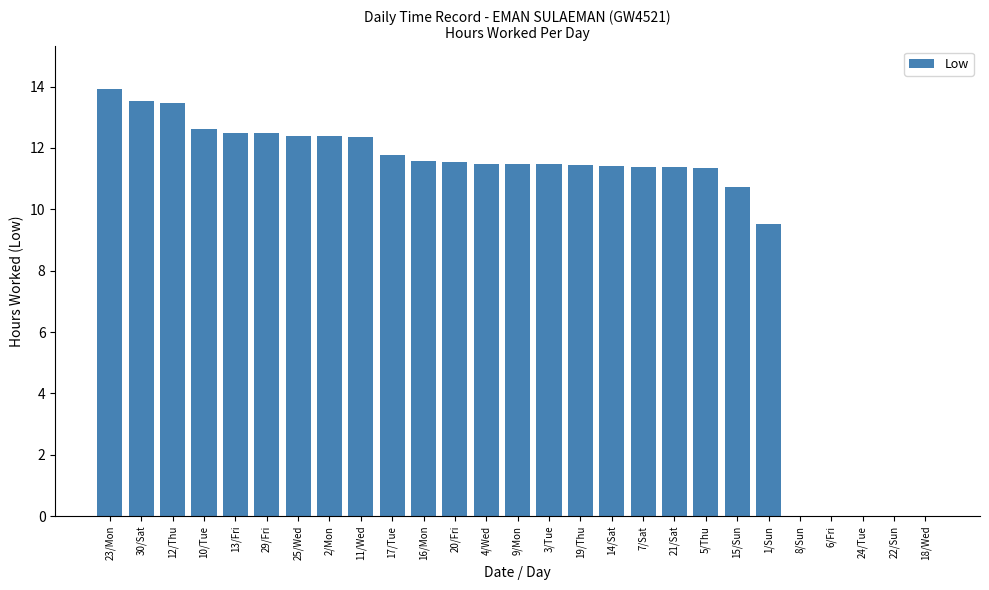

Between 6/Fri and 5/Thu, which is larger?

5/Thu